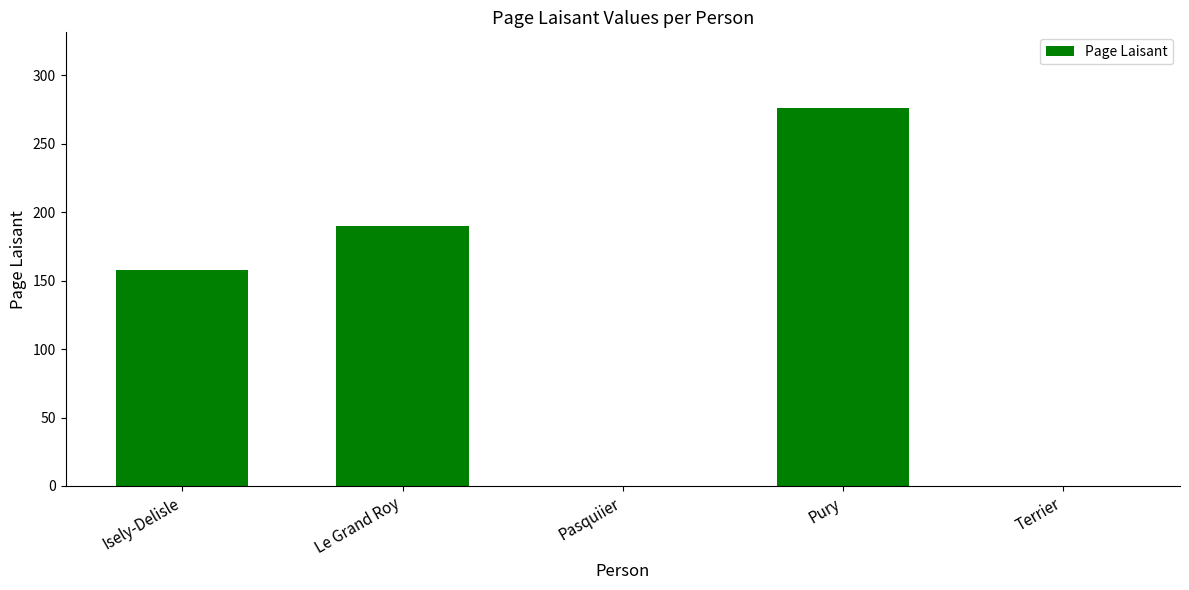

Which label corresponds to the largest value in the chart?

Pury